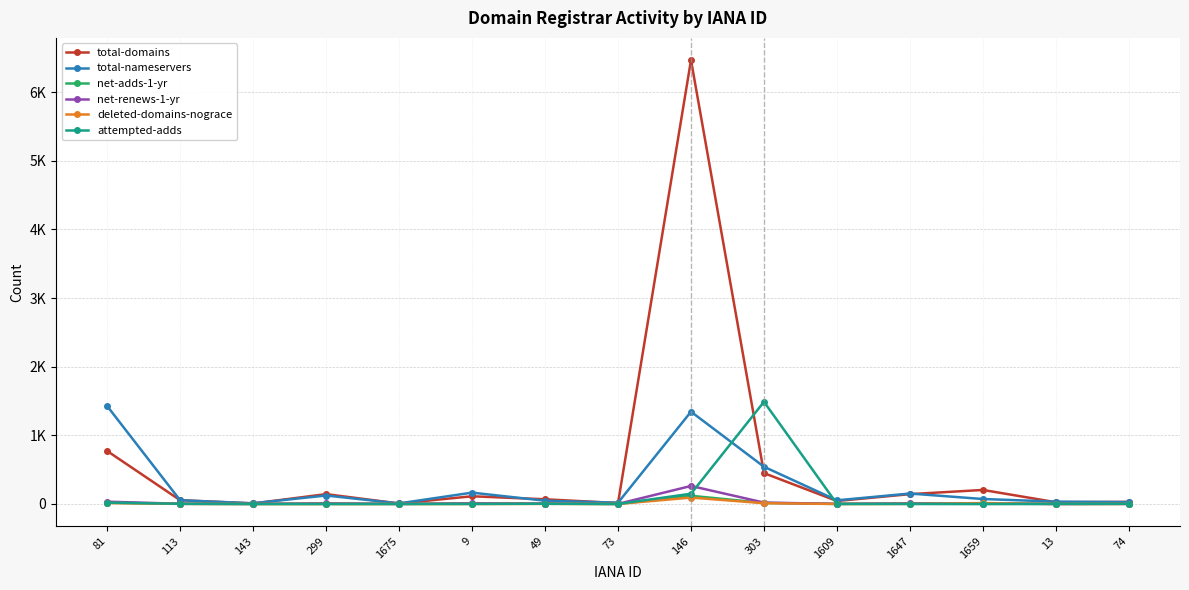

What are all the series names shown in the legend?

total-domains, total-nameservers, net-adds-1-yr, net-renews-1-yr, deleted-domains-nograce, attempted-adds